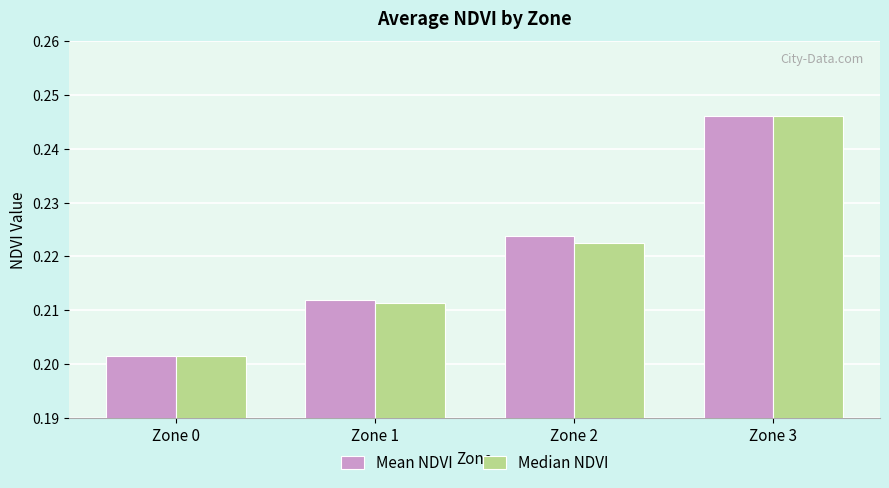

Is it true that Mean NDVI equals 0.1 at Zone 2?

False